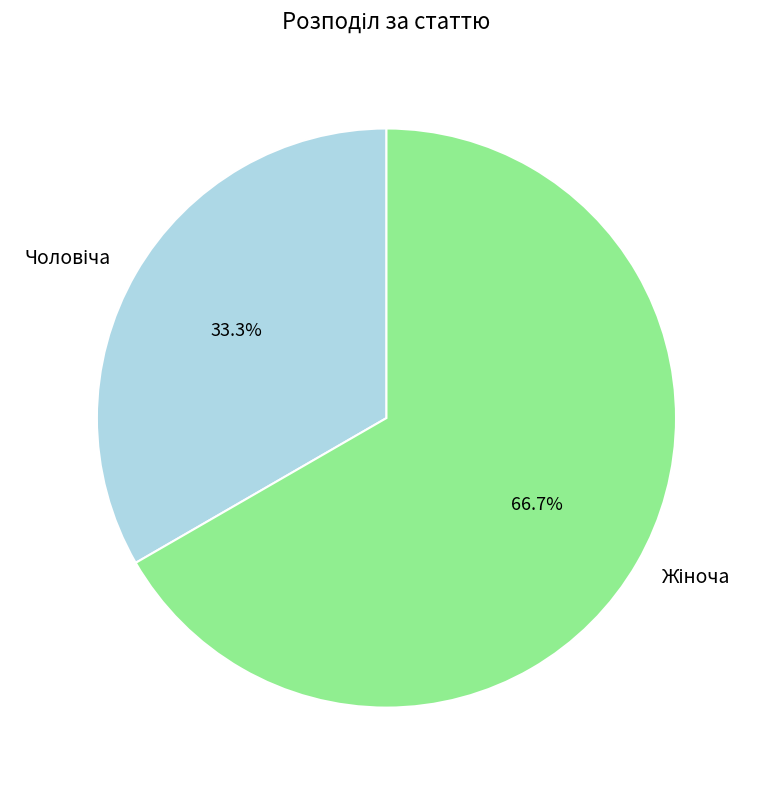

Does any single category account for the majority?

Yes